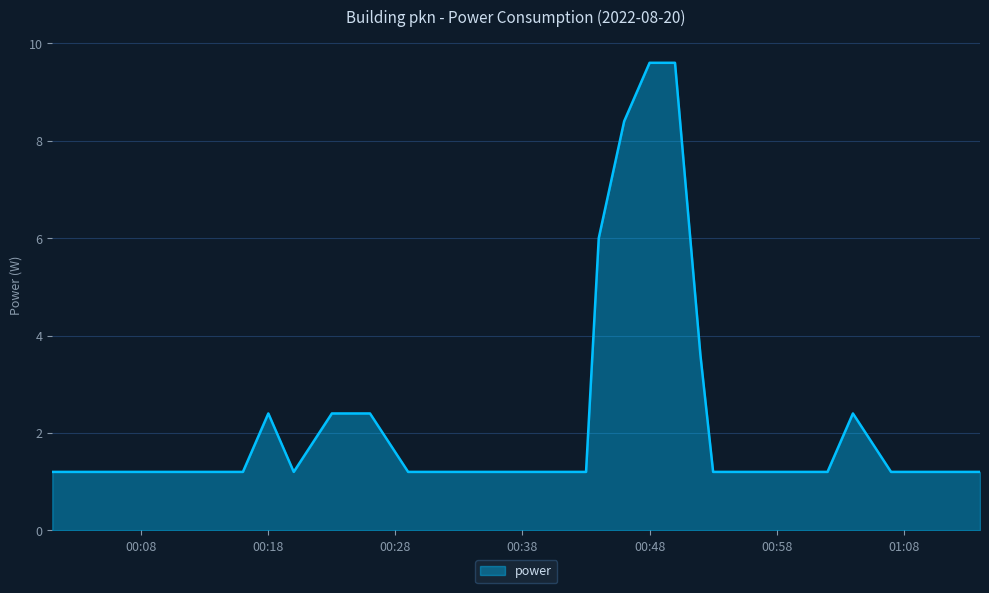

What is the greatest value displayed?

9.6